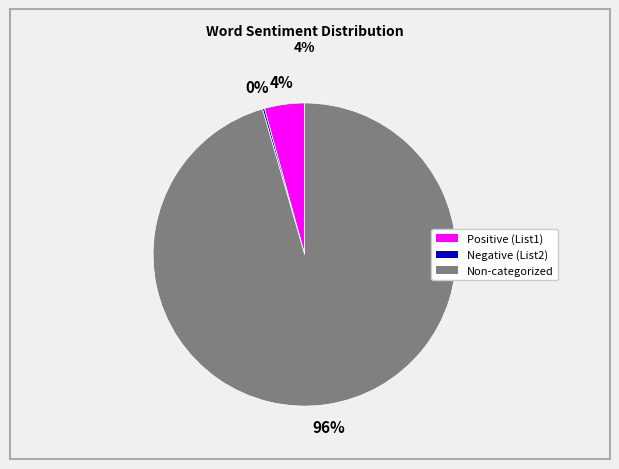

To the nearest percent, what percentage of the pie is Non-categorized?

96%